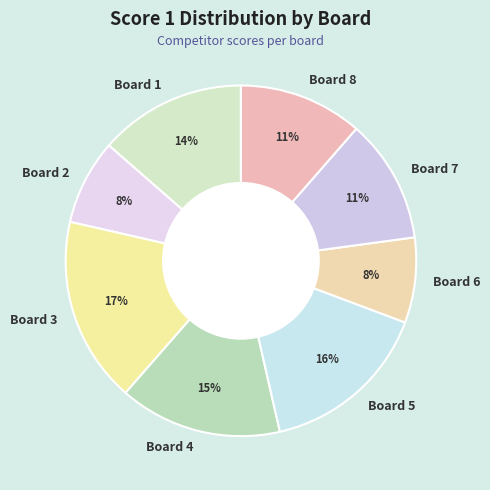

To the nearest percent, what is the difference between the largest and smallest slice percentages?

9%